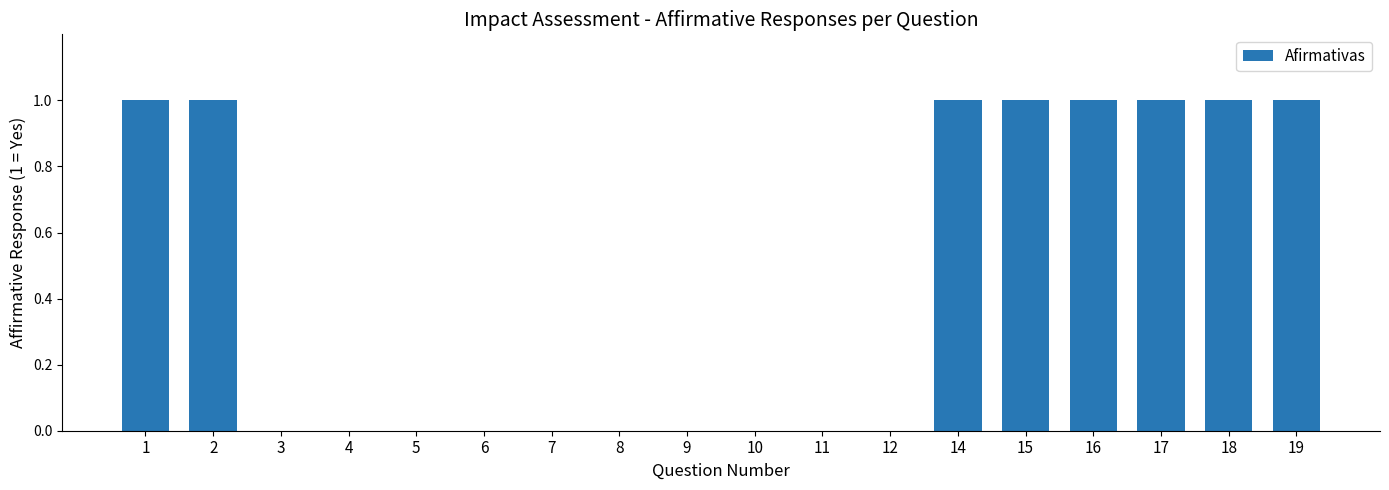

Reading left to right, extract all data points from this chart.

1=1	2=1	3=0	4=0	5=0	6=0	7=0	8=0	9=0	10=0	11=0	12=0	14=1	15=1	16=1	17=1	18=1	19=1